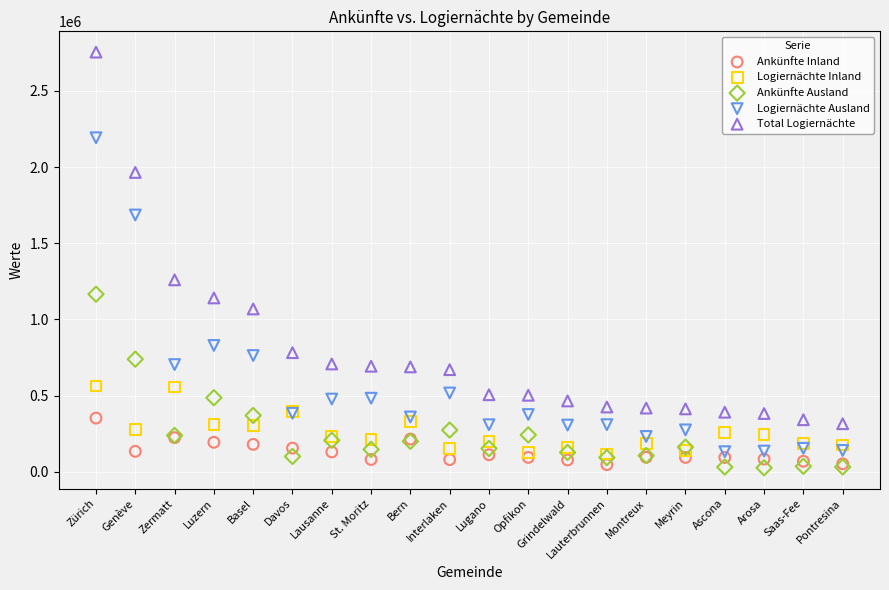

What are all the series names shown in the legend?

Ankünfte Inland, Logiernächte Inland, Ankünfte Ausland, Logiernächte Ausland, Total Logiernächte